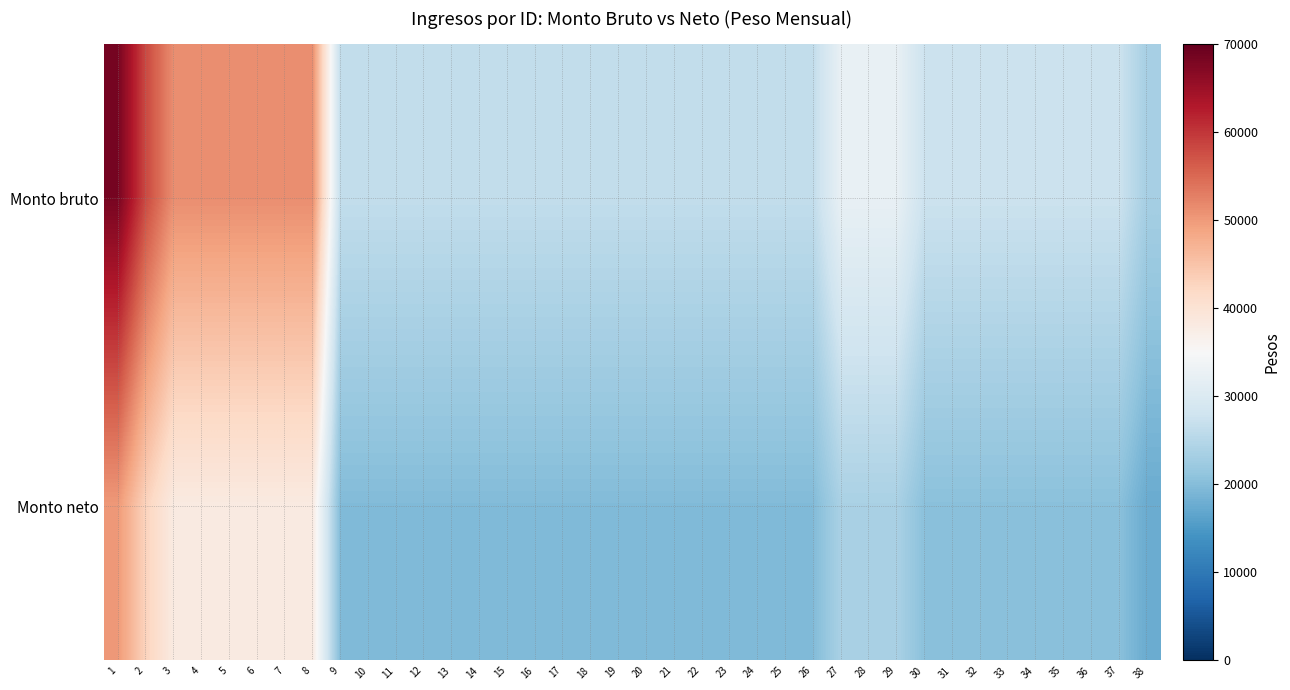

Rank the series by their maximum value, from highest to lowest.

Monto bruto, Monto neto